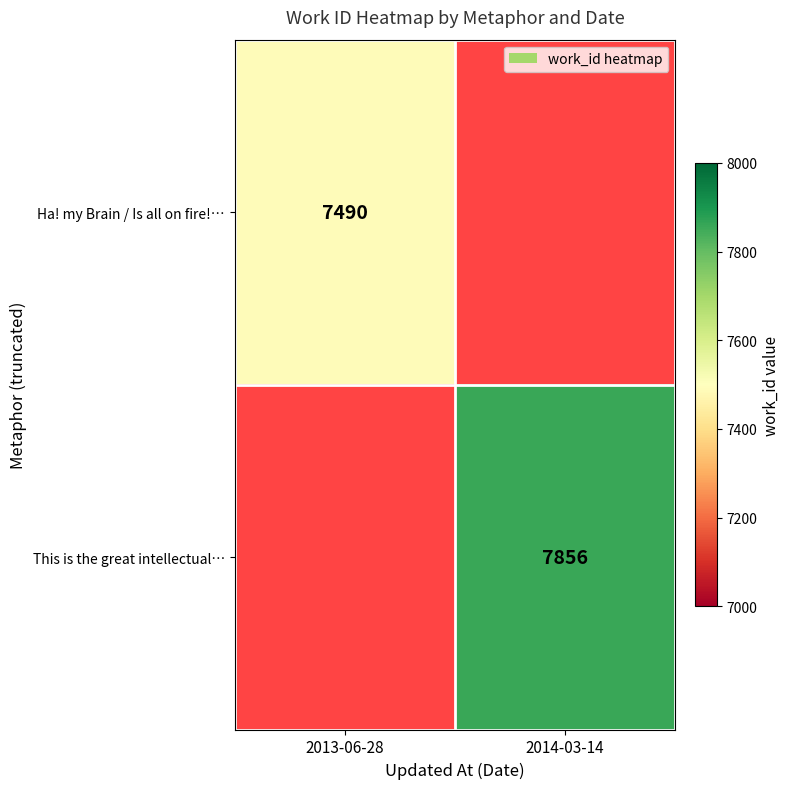

The This is the great intellectual… series shows 7856 at 2014-03-14. True or false?

True